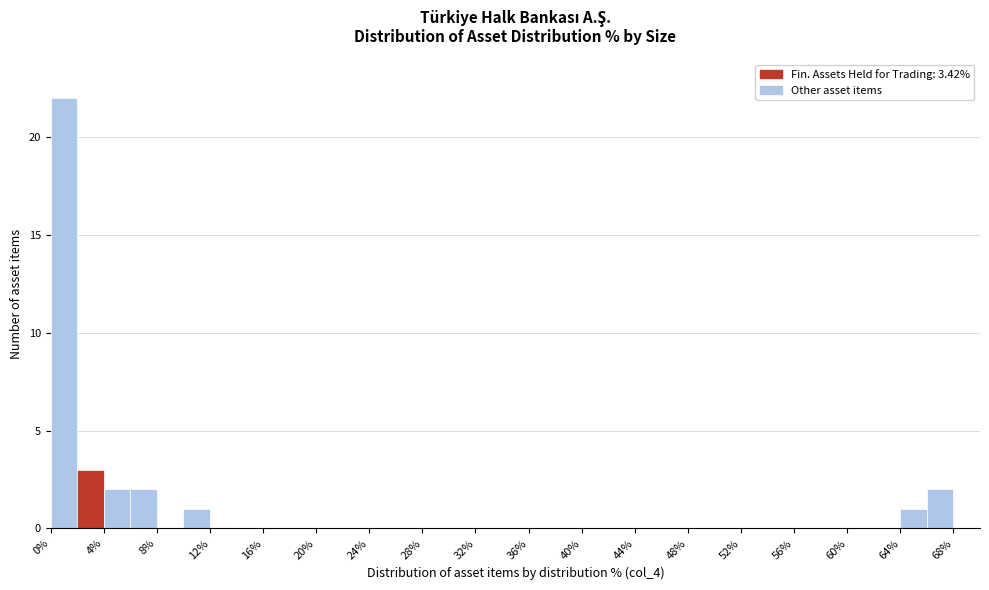

How tall is the bar that spans 4 to 6 on the x-axis? The values are not printed on the chart, so give them approximately, as read against the axis.

2